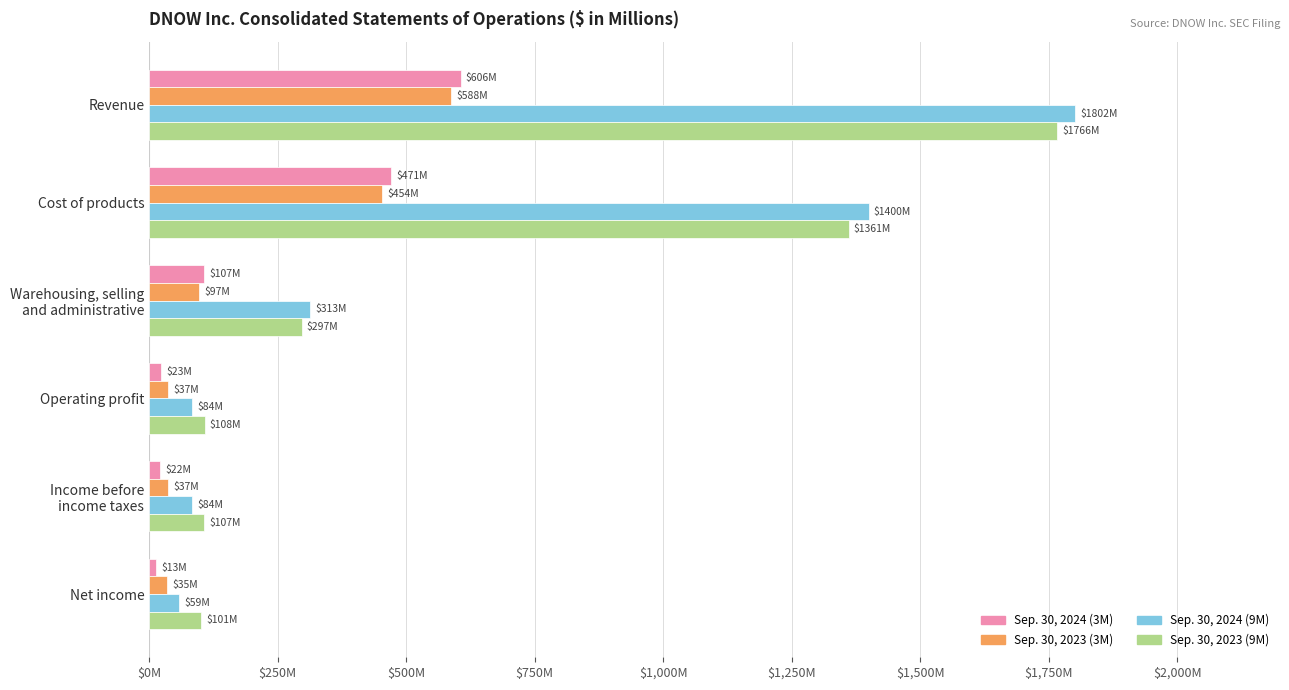

What are all the series names shown in the legend?

Sep. 30, 2024 (3M), Sep. 30, 2023 (3M), Sep. 30, 2024 (9M), Sep. 30, 2023 (9M)